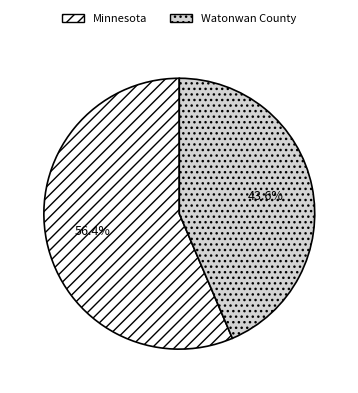

The Minnesota slice represents 69% of the pie. True or false?

False